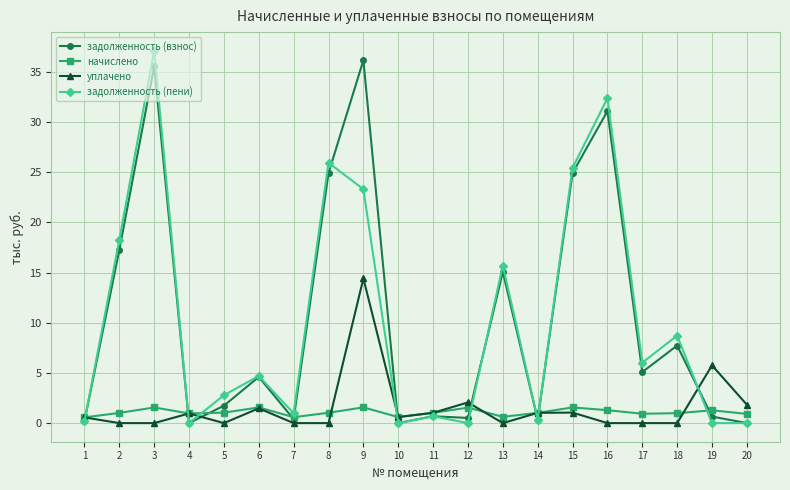

At how many categories does at least one series exceed 10?

7